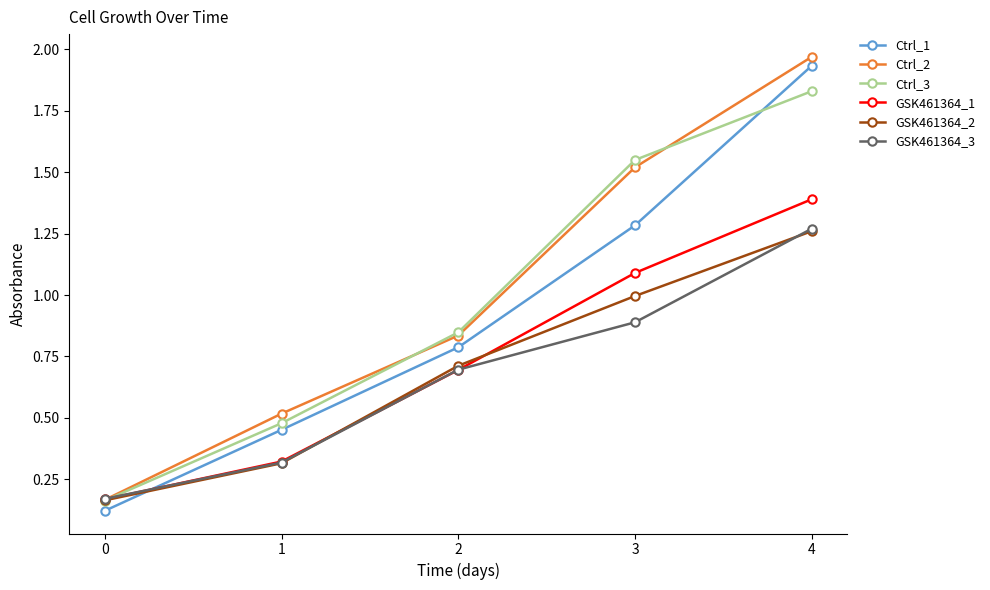

True or false: Ctrl_1 has more than 1 points higher than both neighbors.

False